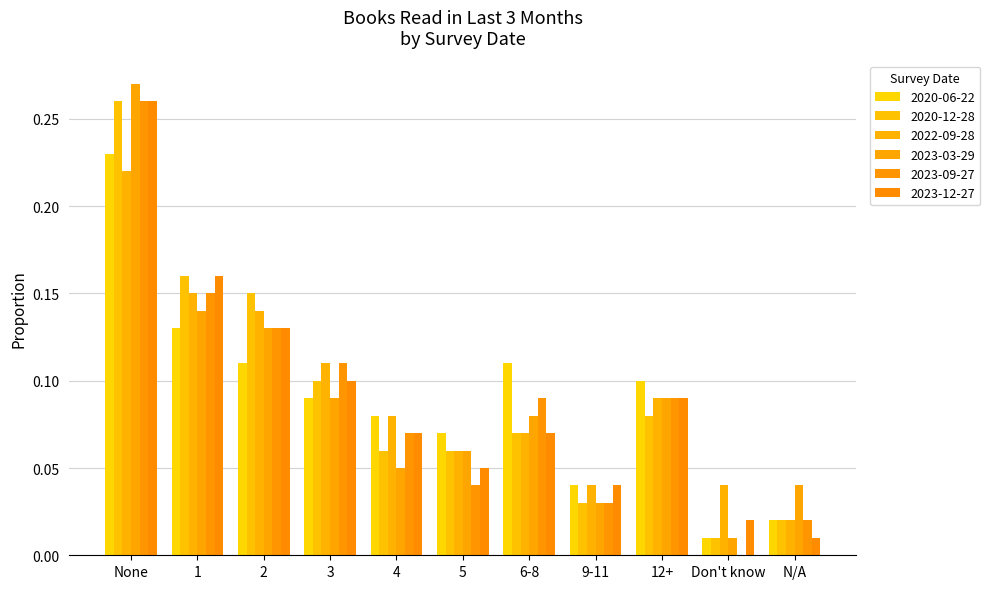

How many groups of bars are there?

11